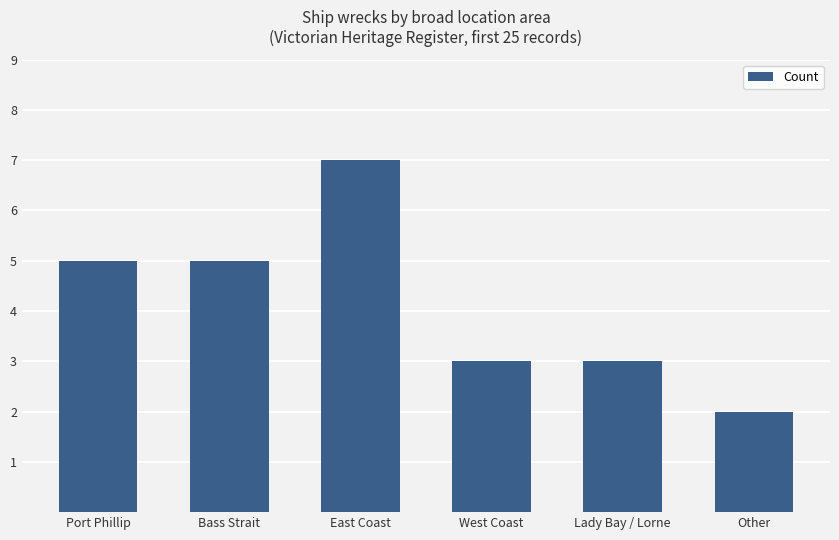

What is the maximum value shown in the chart?

7